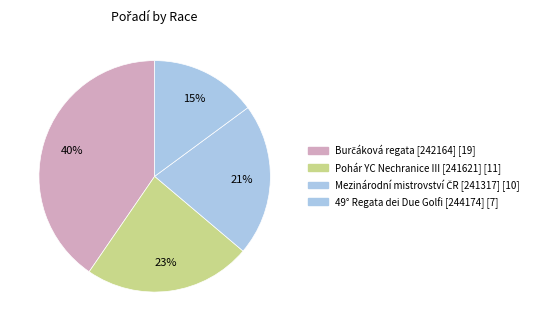

Is it true that 49° Regata dei Due Golfi [244174] is 7% of the pie?

False